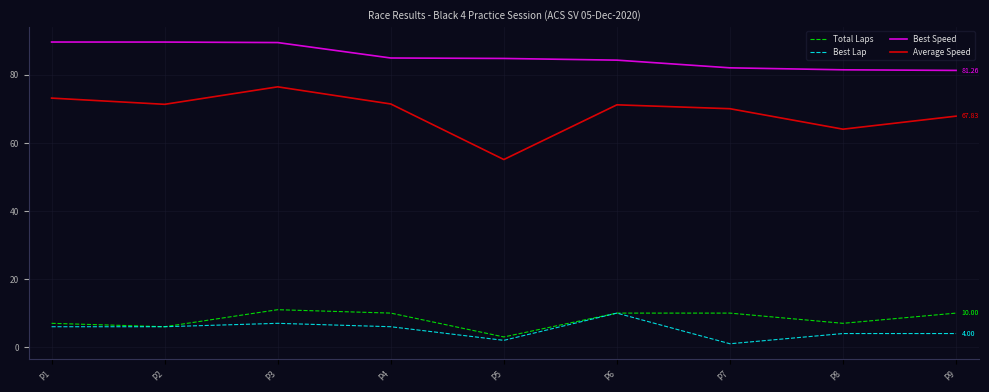

True or false: Average Speed and Best Lap intersect in this chart.

False